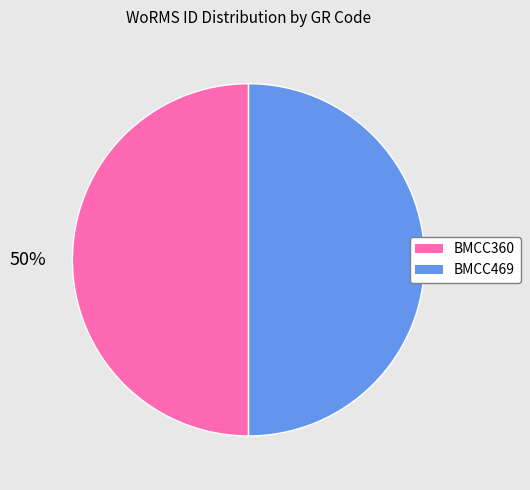

How many segments does this pie chart have?

2